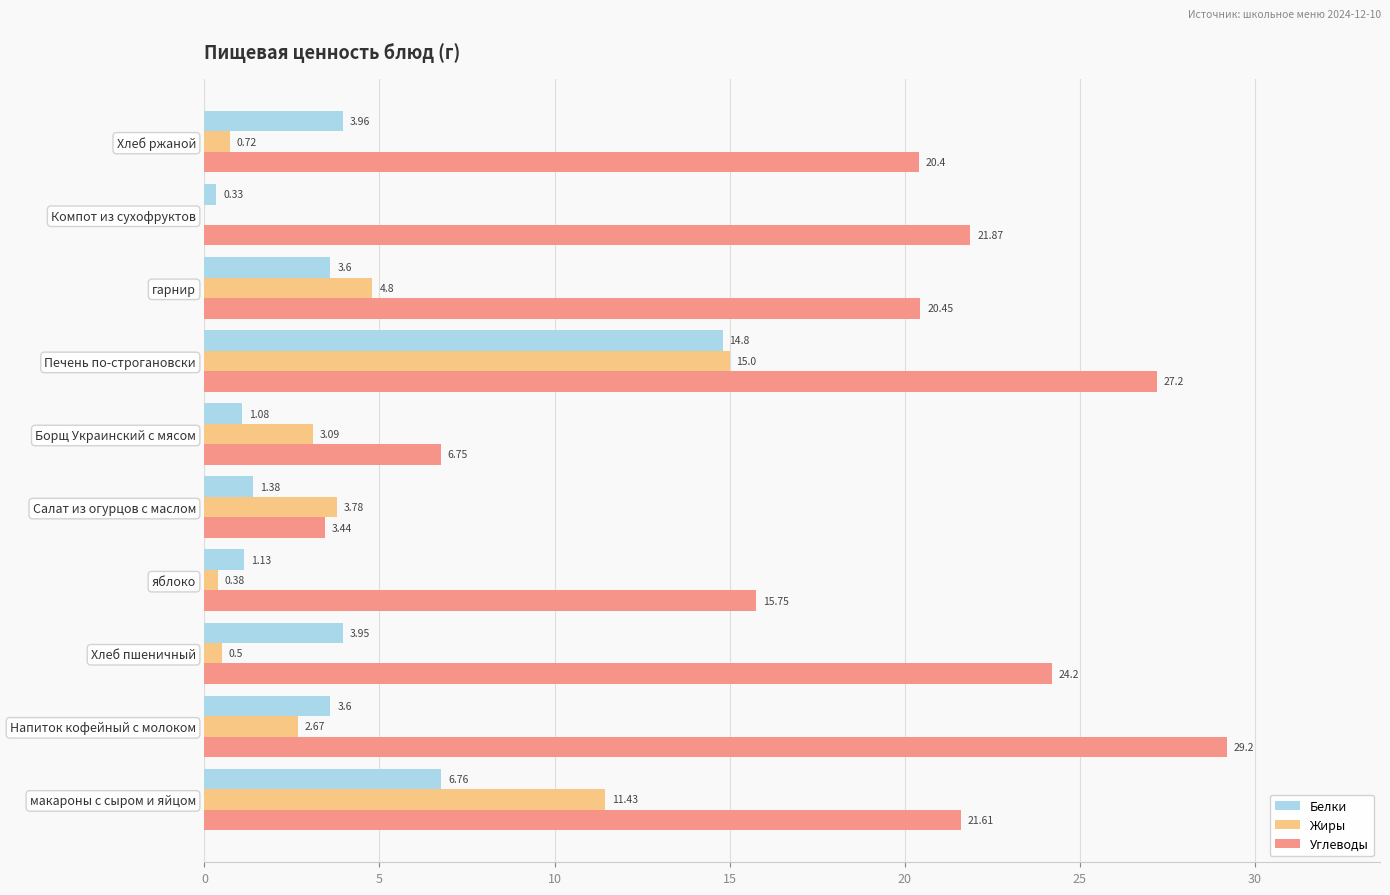

Which series changed the most between яблоко and гарнир?

Углеводы